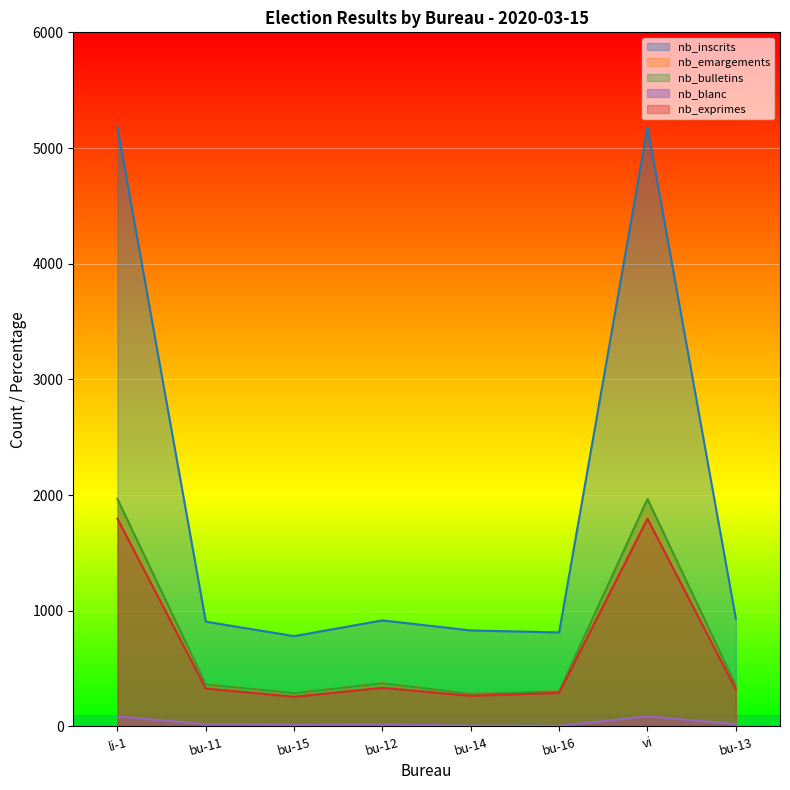

What is the average value of the nb_emargements series?

737